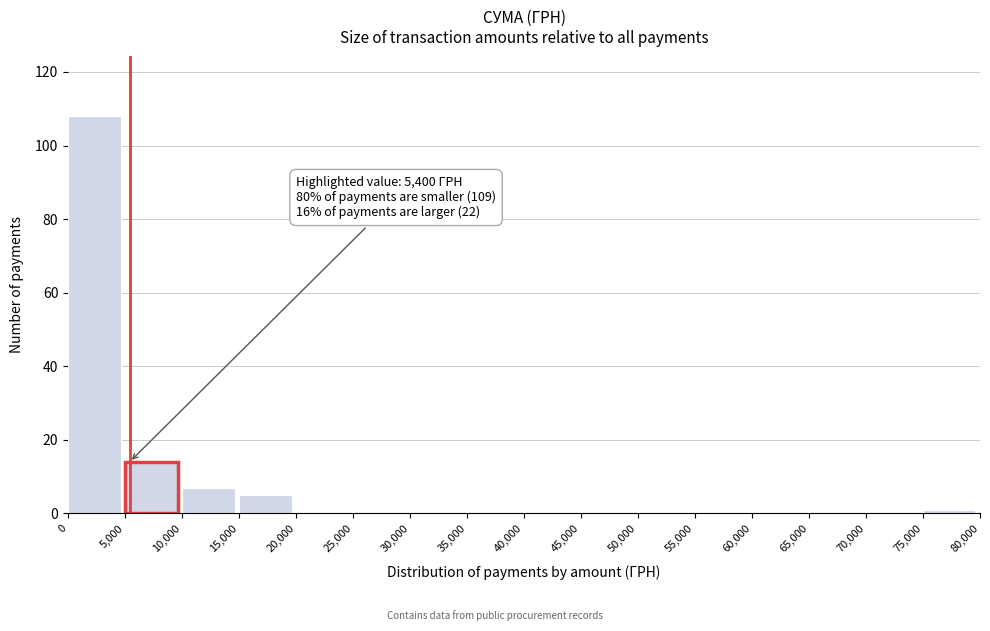

Which range on the x-axis has the tallest bar?

0 to 5,000